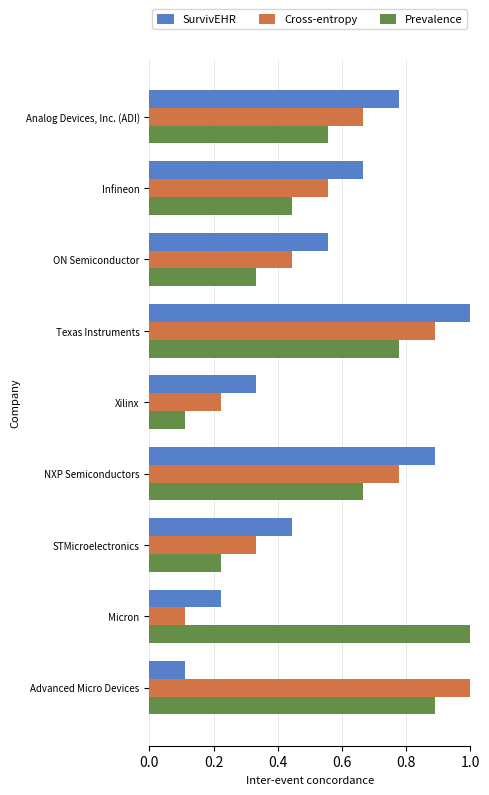

What is the greatest value displayed?

1.0